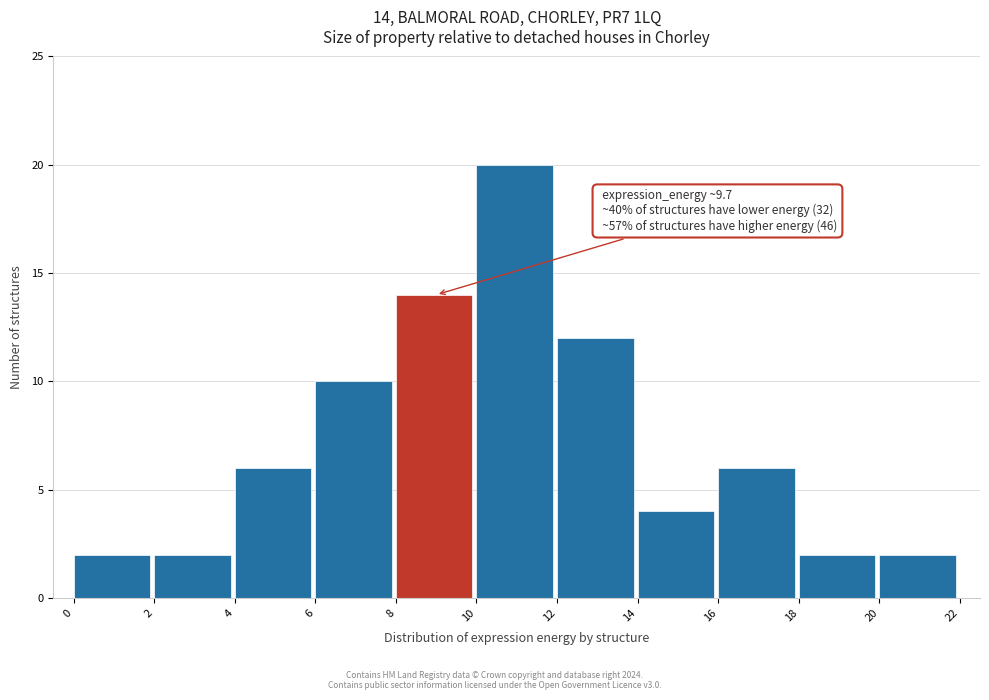

Which range on the x-axis has the tallest bar?

10 to 12